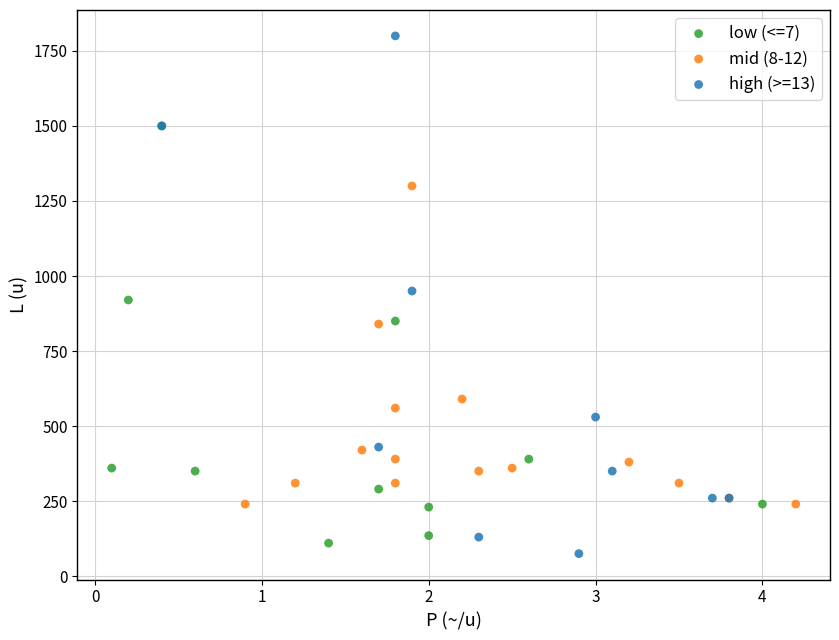

Which series has the widest spread of Y values?

high (>=13)